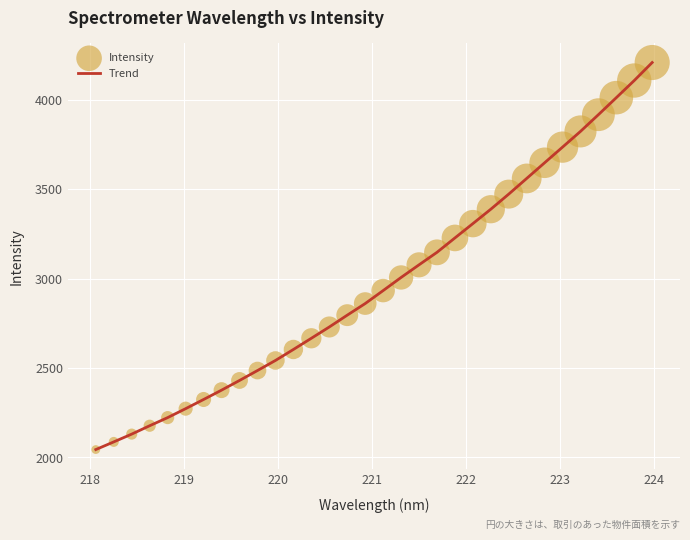

What is the smallest value displayed?

2043.8